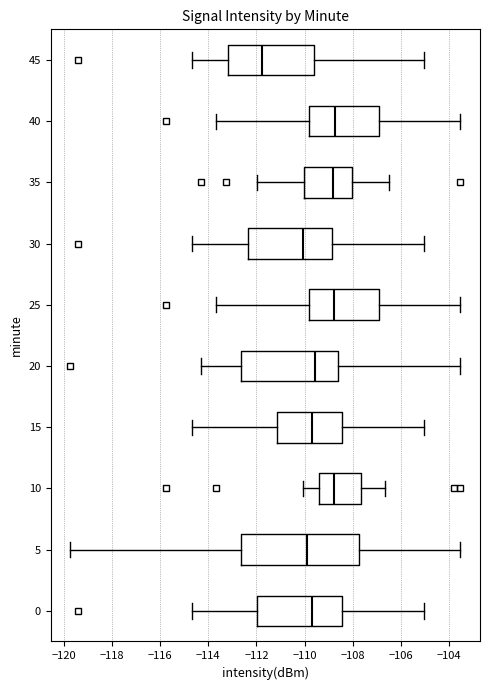

Which box's median line is the furthest to the left?

45